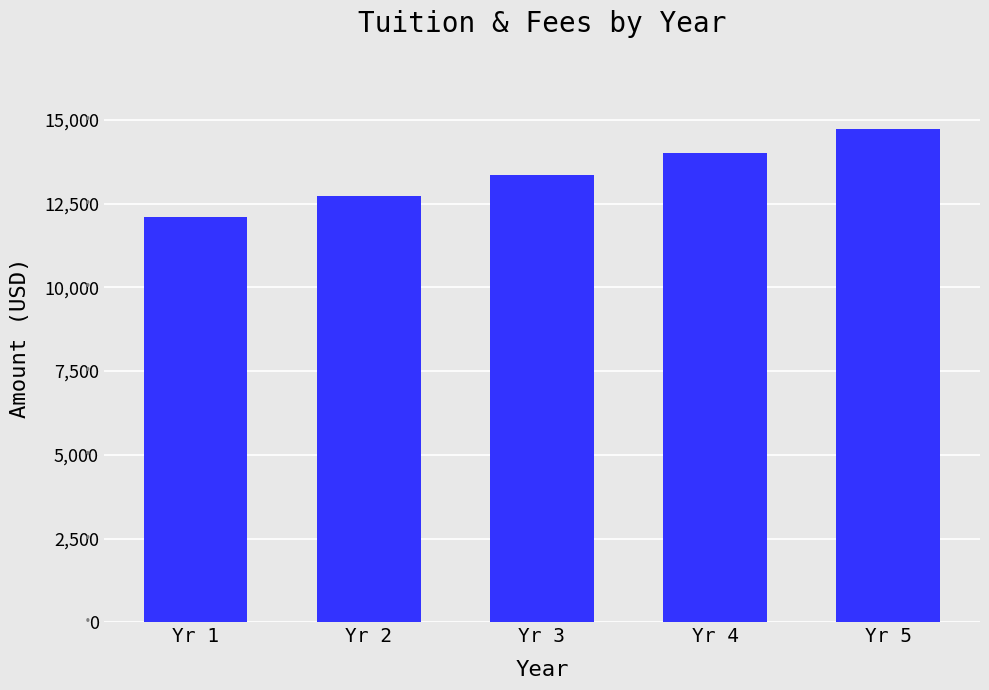

What is the approximate value at Yr 4?

14015.4